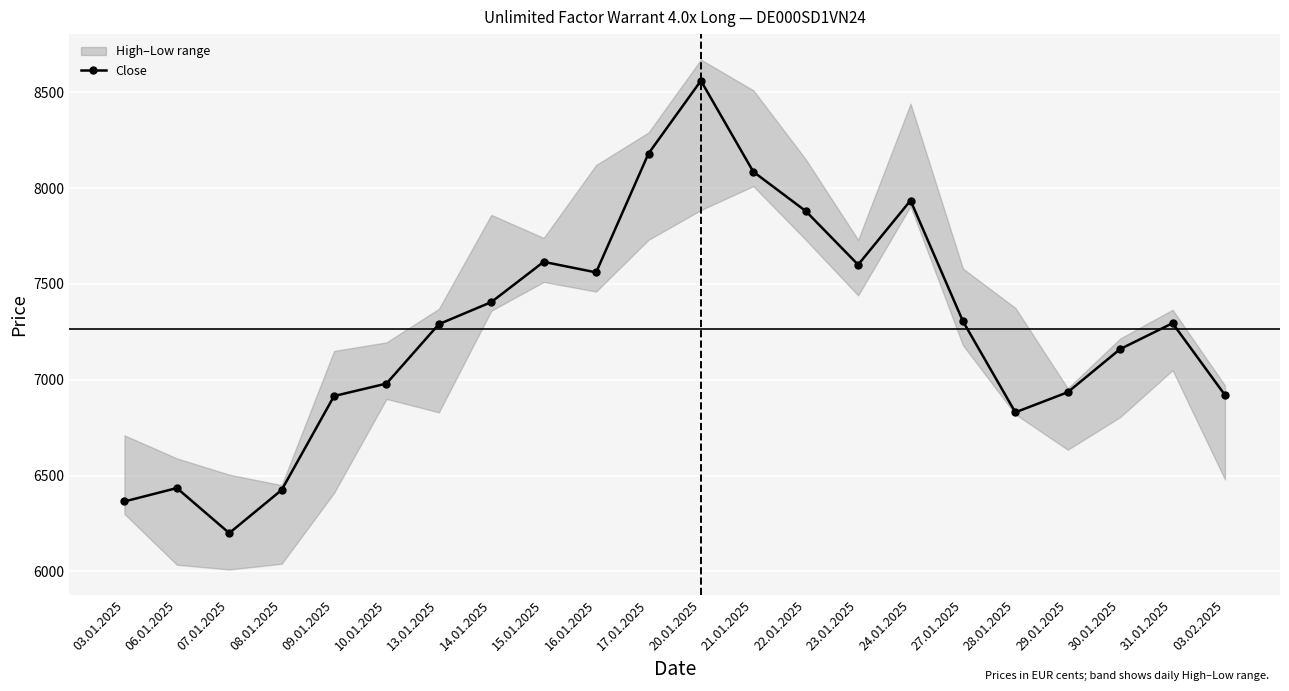

Read the value at 08.01.2025, to the nearest 10.

6420